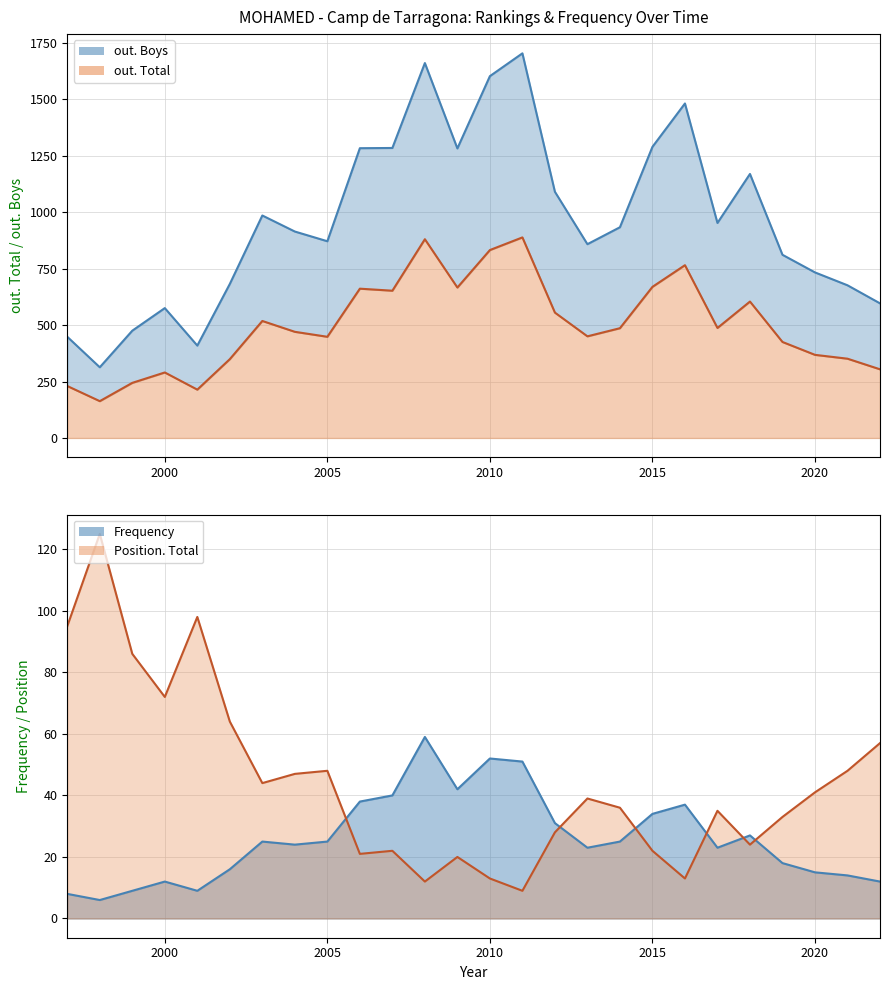

True or false: out. Boys and out. Total cross at least once.

False